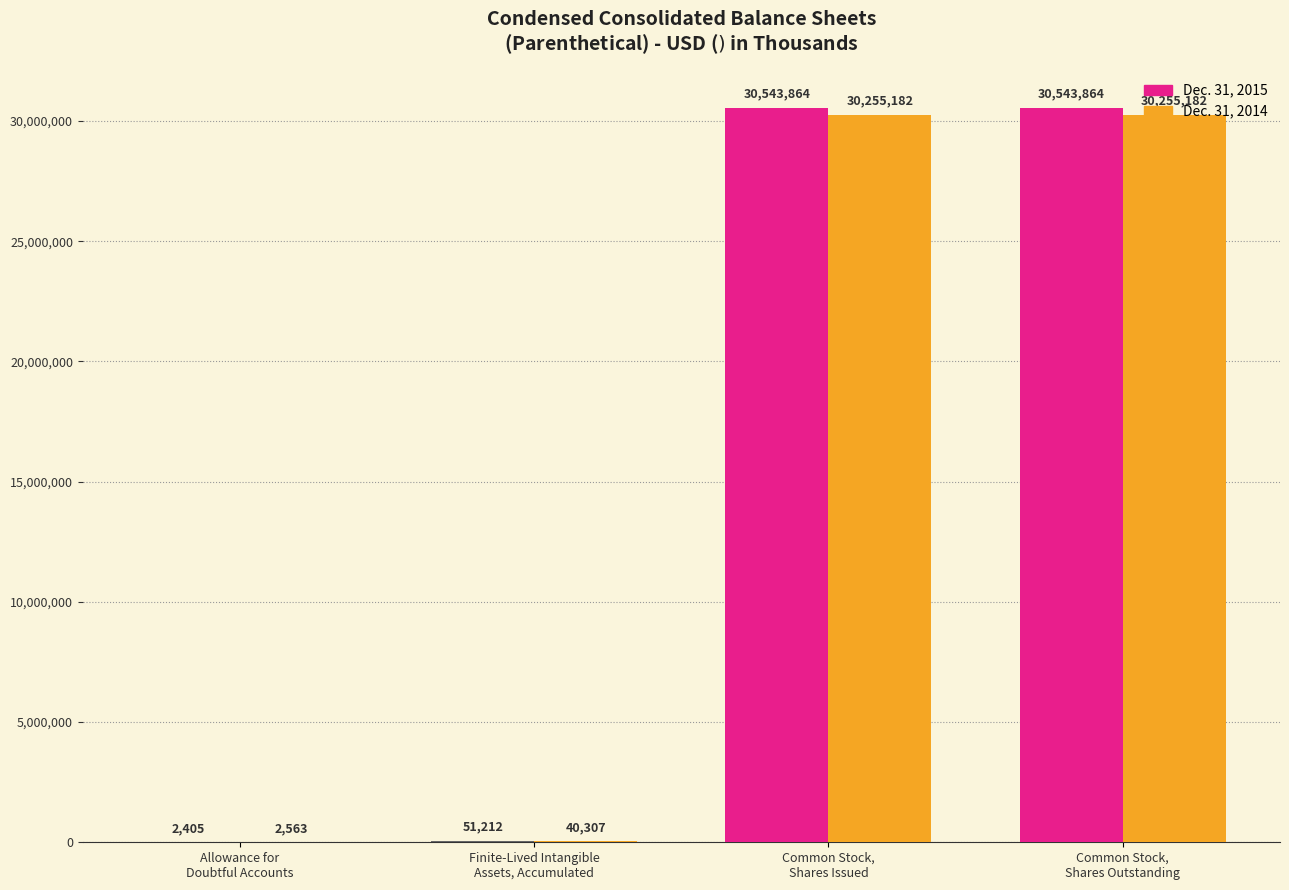

What is the sum of all Dec. 31, 2015 values?

61141345